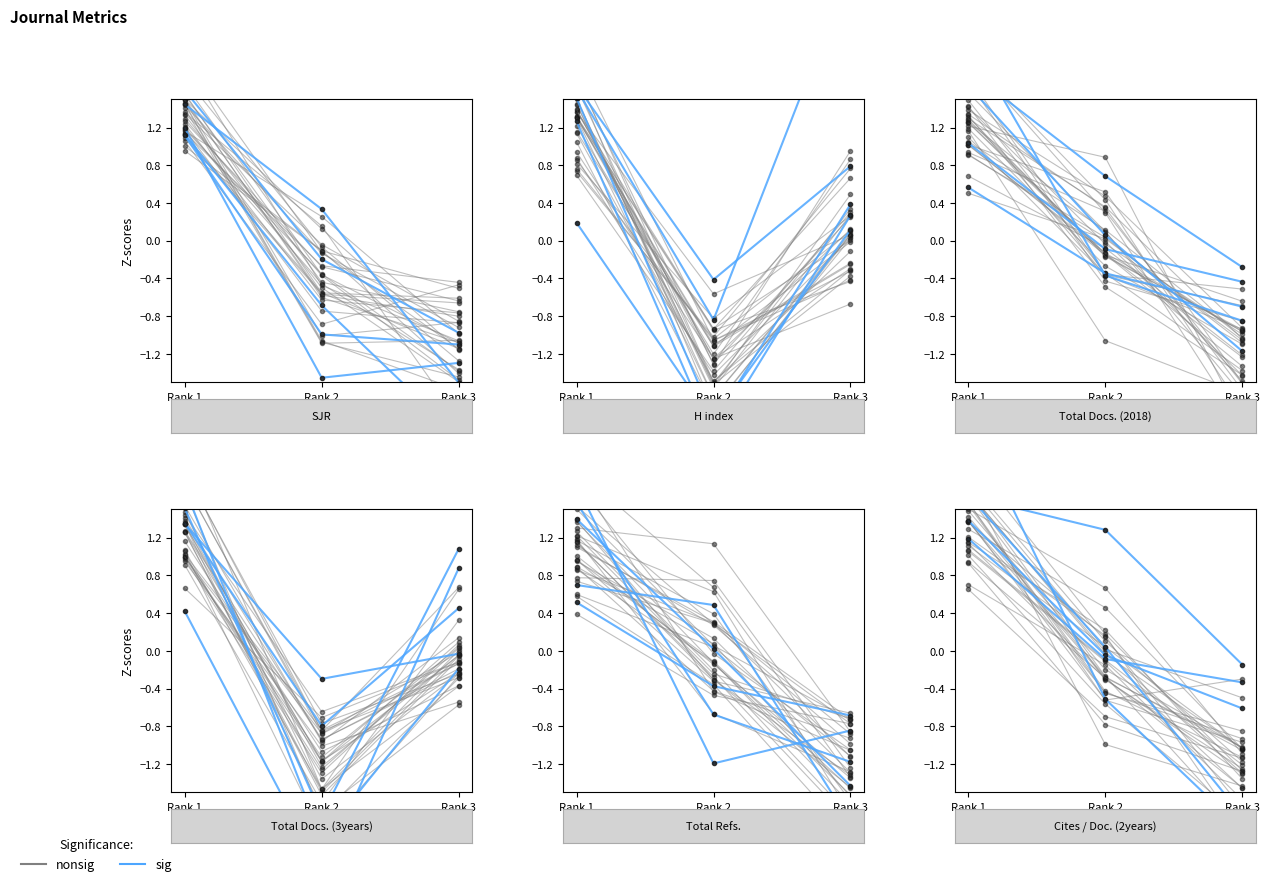

Is it true that nonsig equals -1.1 at Rank 3?

True